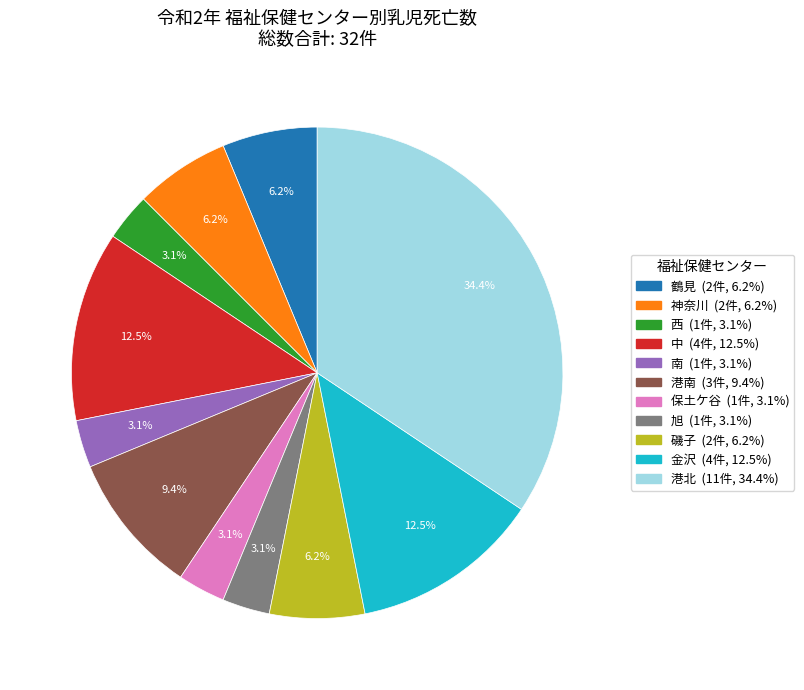

How many slices are in this pie chart?

11